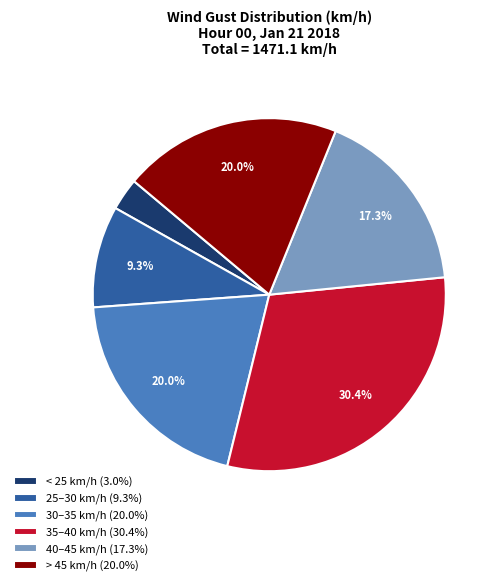

What portion of the pie excludes > 45 km/h (20.0%)?

80.0%